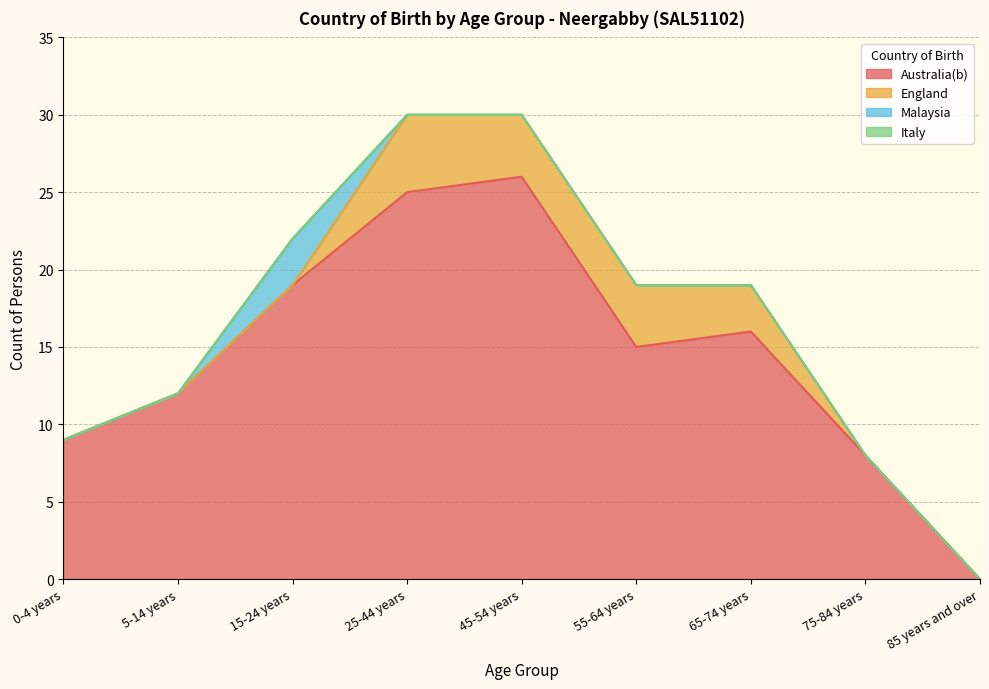

How many series are shown in this chart?

4